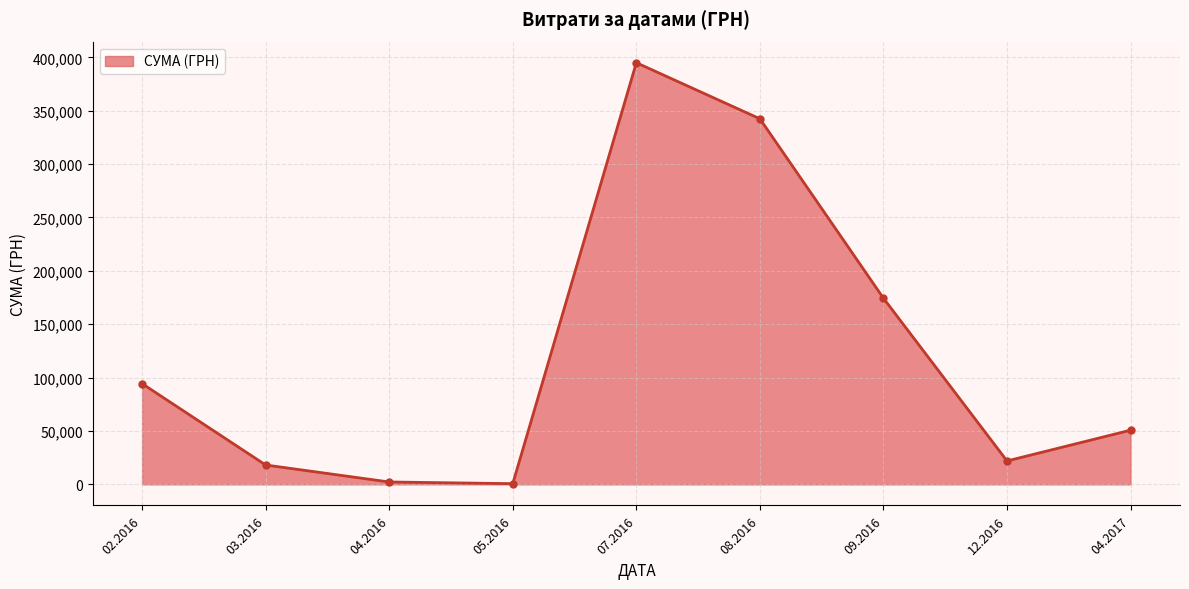

What is the label of the 2nd point from the left?

03.2016